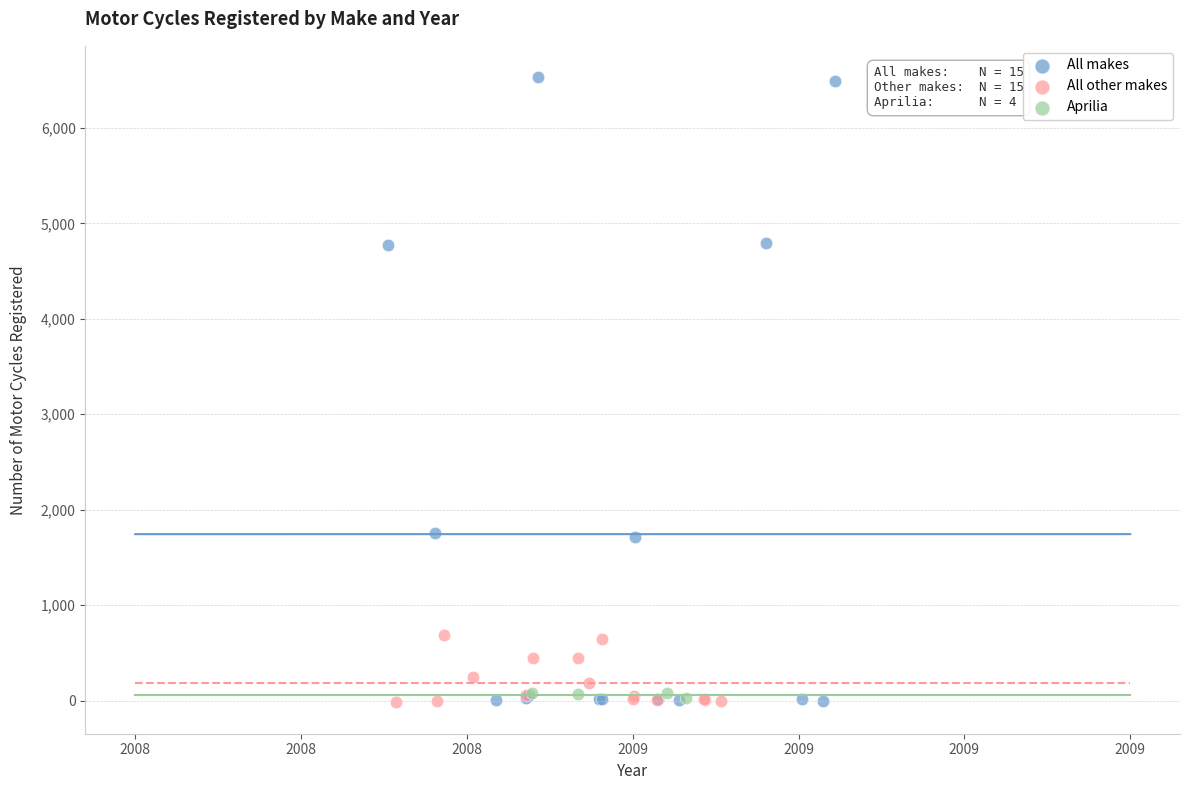

Which series contains the highest Y value?

All makes